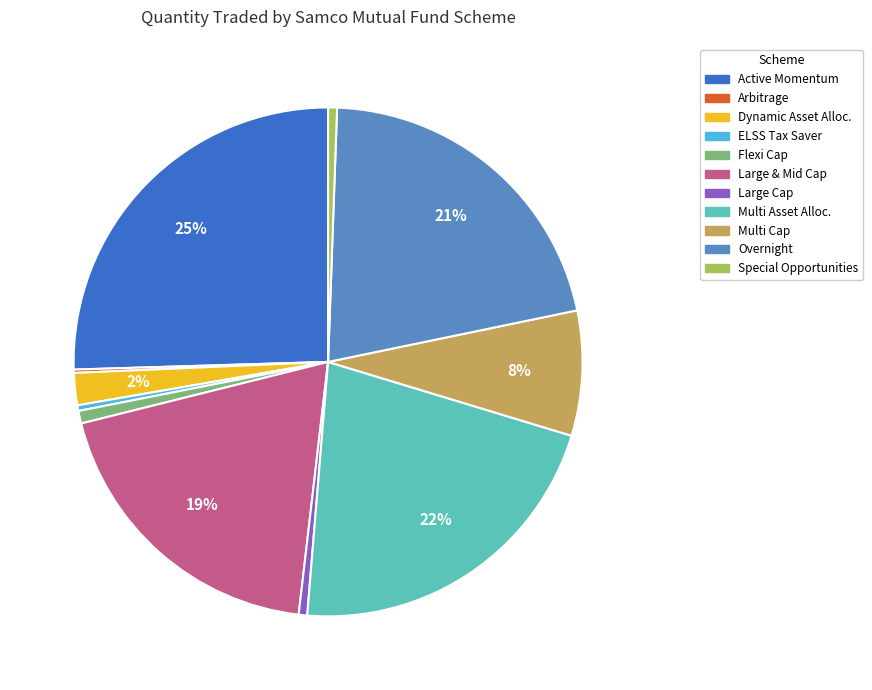

True or false: Multi Cap accounts for 8% of the total.

True